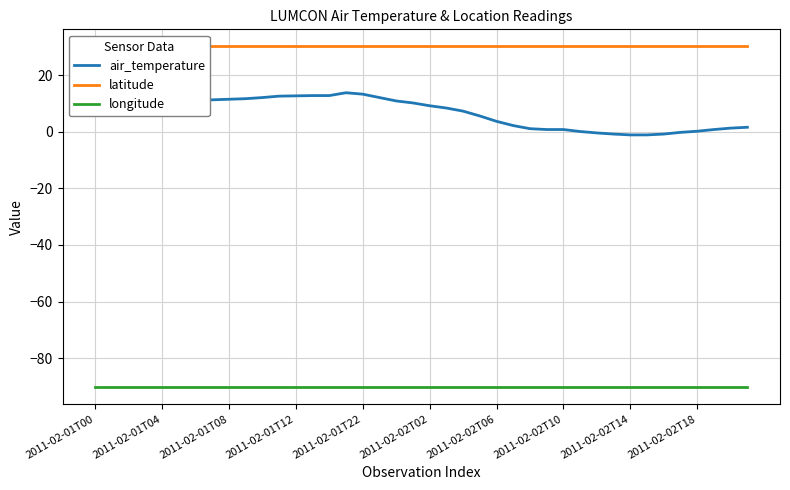

The air_temperature series shows 24.0 at 15. True or false?

False